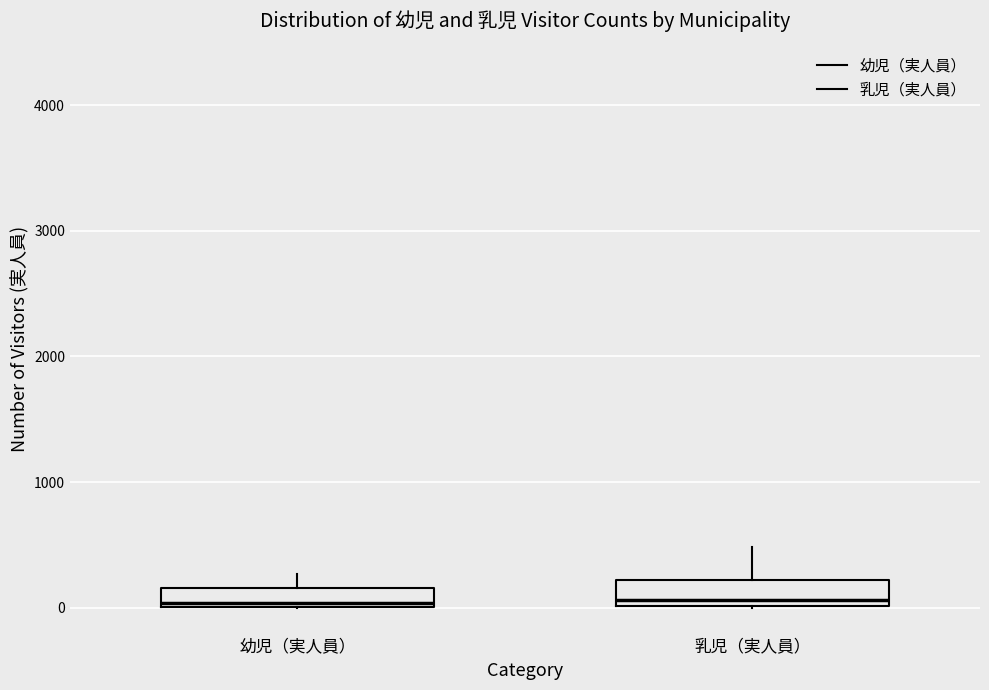

Reading left to right, read every box against the y-axis: the position of its median line, the range the box covers, and the ends of its whiskers. The values are not printed on the chart, so give them approximately, as read against the axis.

幼児（実人員）: median 0, box 0 to 200, whiskers 0 to 300
乳児（実人員）: median 100, box 0 to 200, whiskers 0 to 500